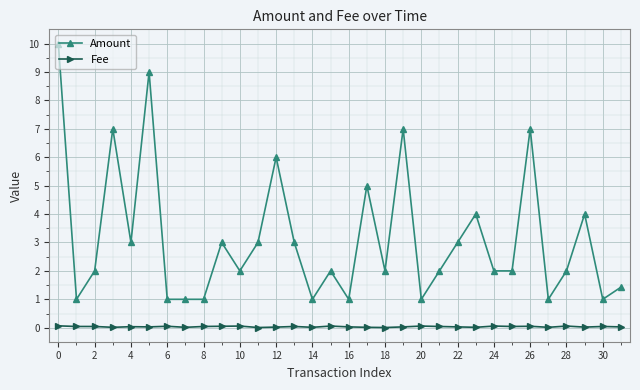

What is the value of the Amount point at the 29th from the left?

2.0